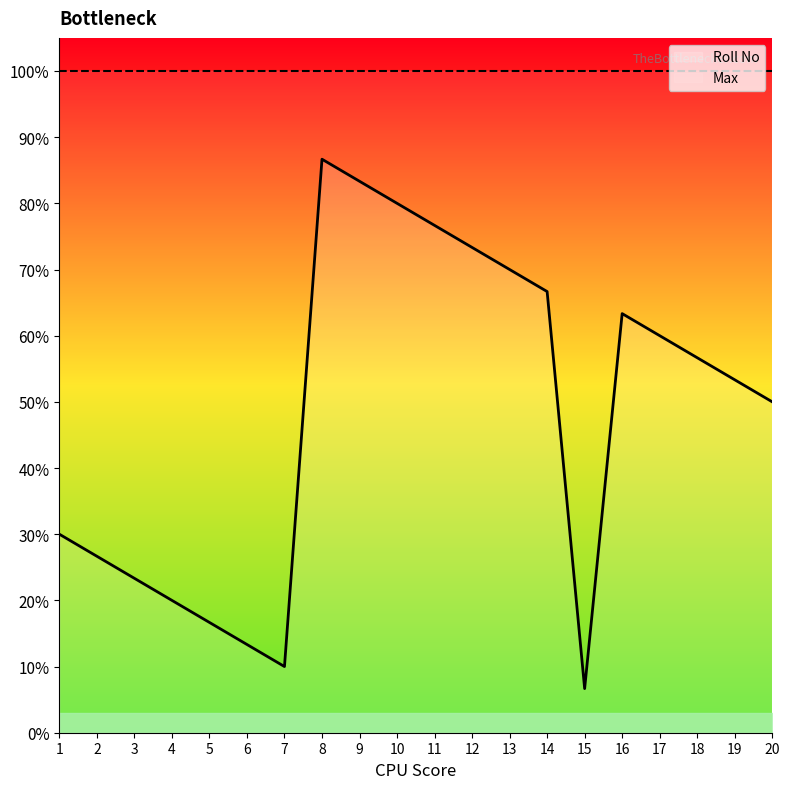

Does the chart display data point markers on the line(s)?

No